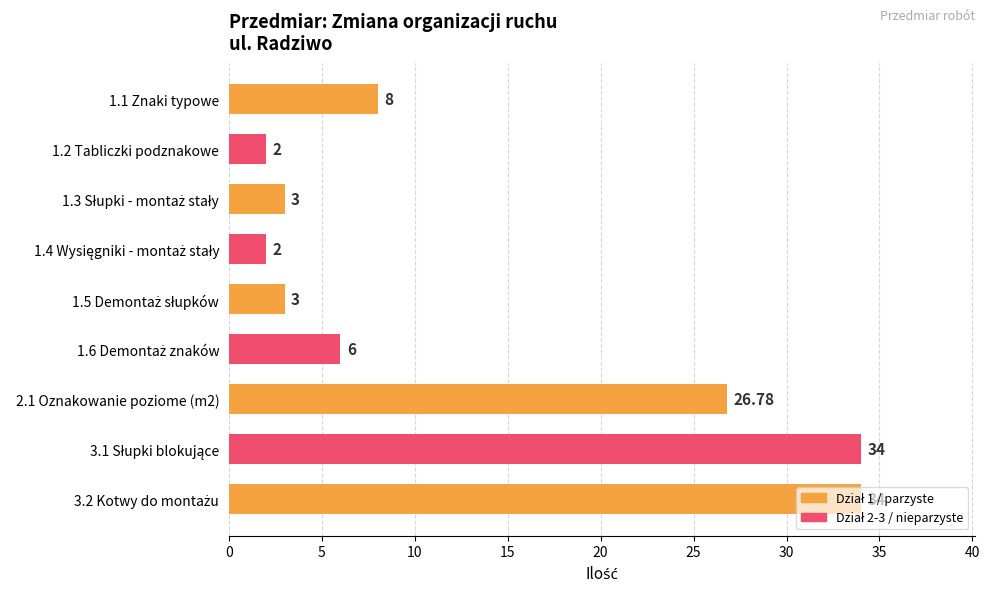

What is the average value?

13.2